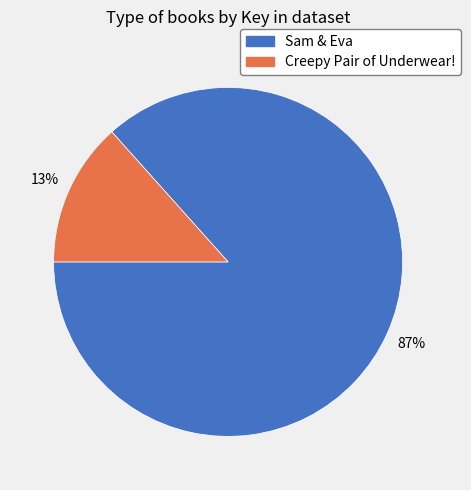

The Creepy Pair of Underwear! slice represents 25% of the pie. True or false?

False